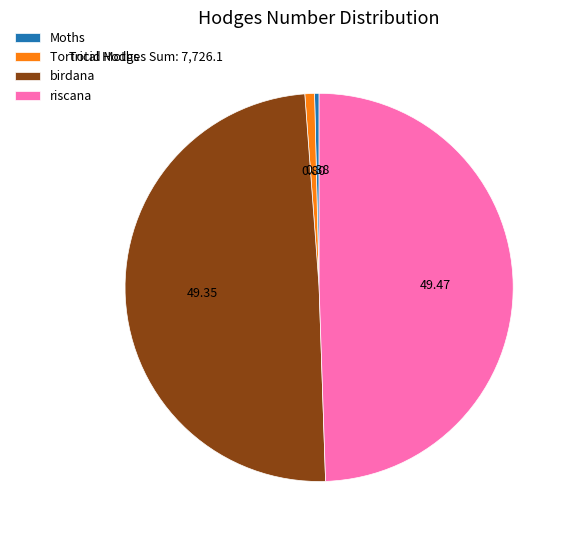

What is the ratio of the value at Moths to the value at Tortricid Moths?

0.5